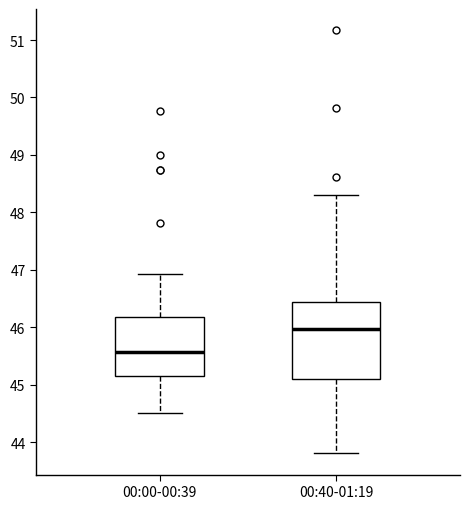

Reading left to right, read every box against the y-axis: the position of its median line, the range the box covers, and the ends of its whiskers. The values are not printed on the chart, so give them approximately, as read against the axis.

00:00-00:39: median 45.6, box 45.2 to 46.2, whiskers 44.5 to 46.9
00:40-01:19: median 46.0, box 45.1 to 46.4, whiskers 43.8 to 48.3